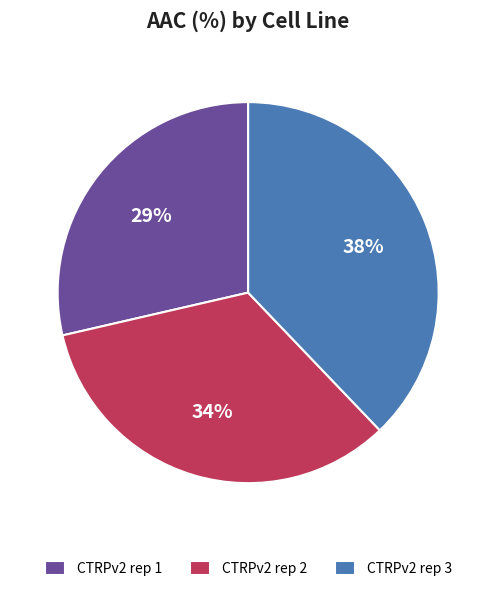

Does any single category account for the majority?

No